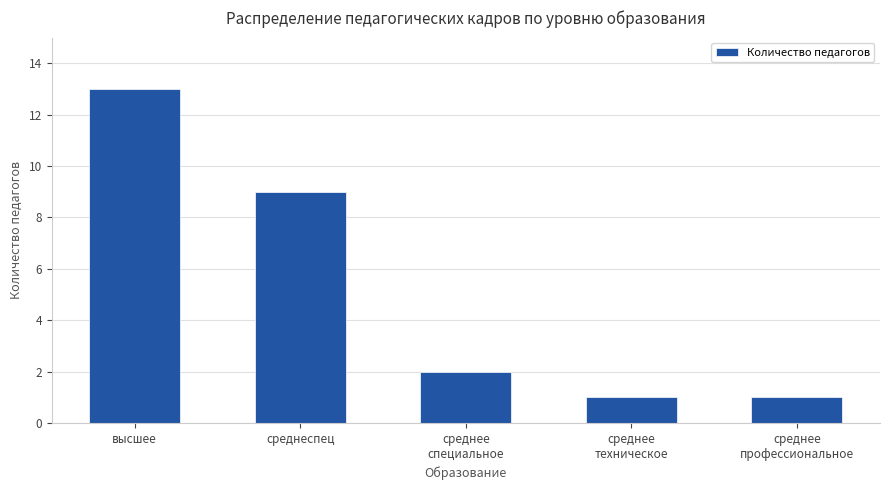

Where does the data first go above 2?

высшее